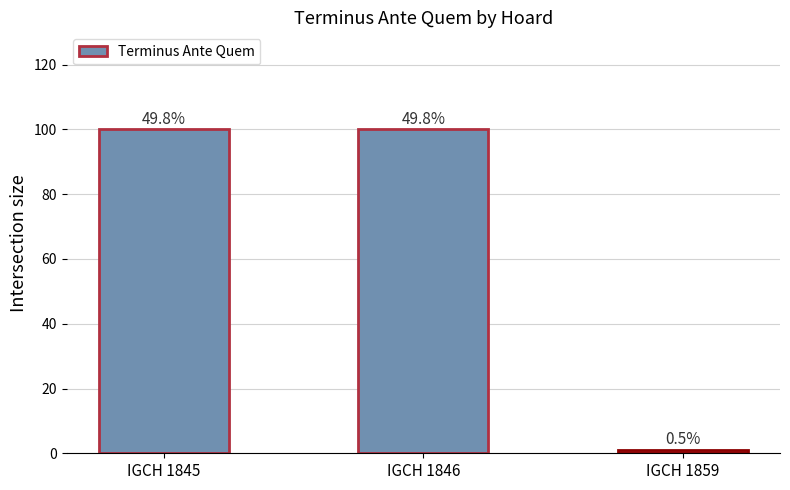

How many bars are there in total?

3